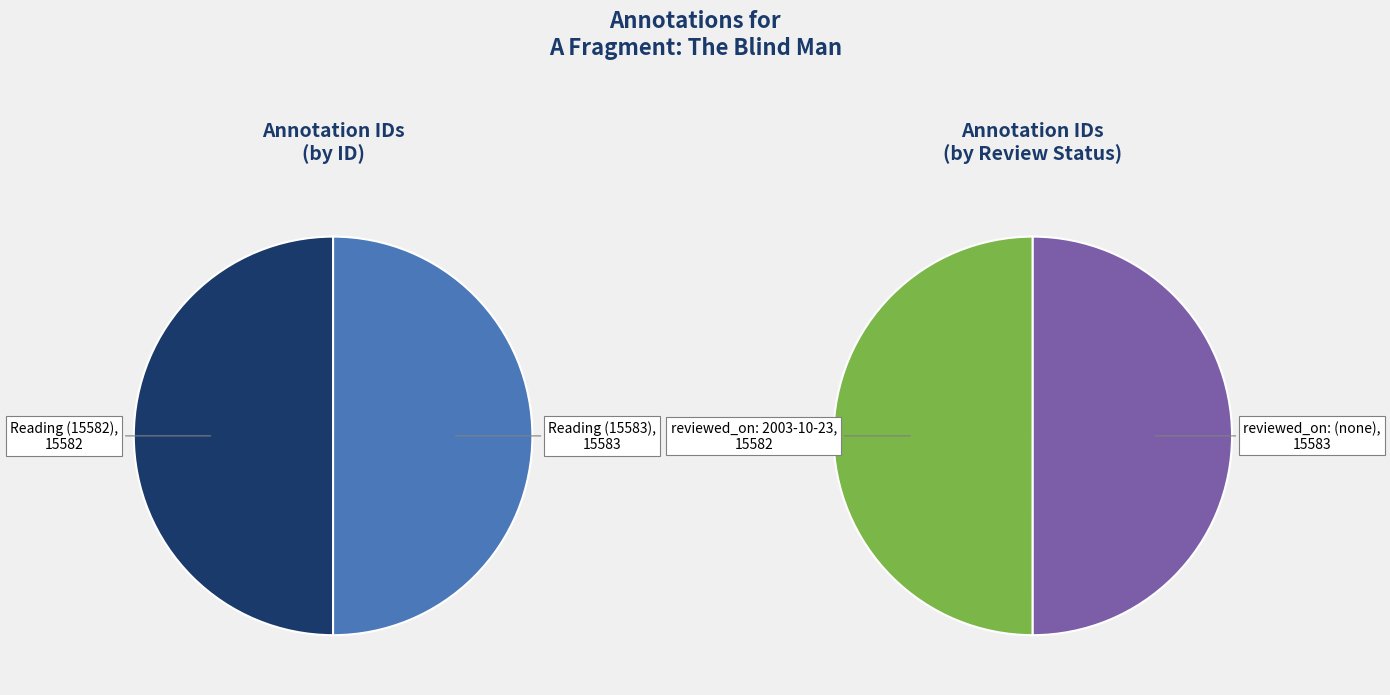

What percentage is NOT represented by Reading (15583)?

50.0%